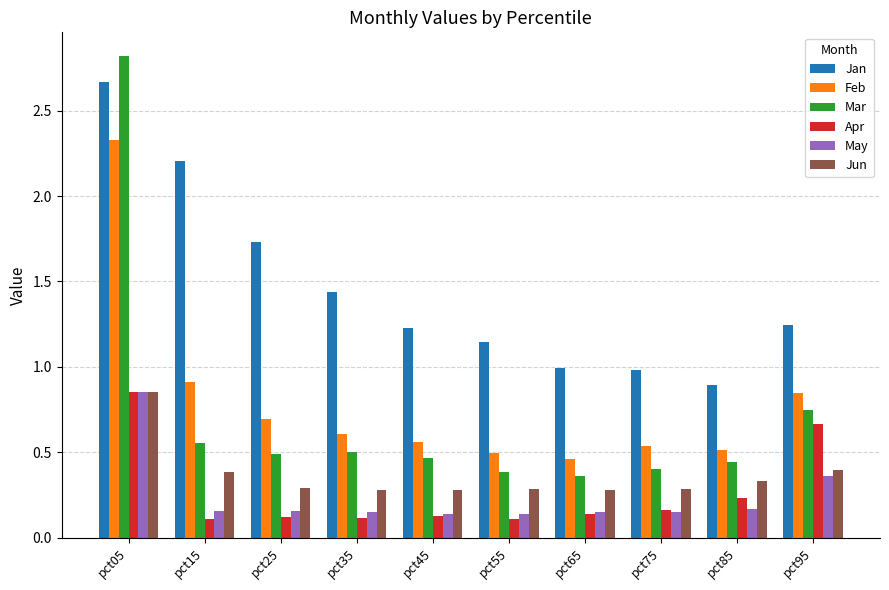

What is the total value across all series at pct95?

4.3